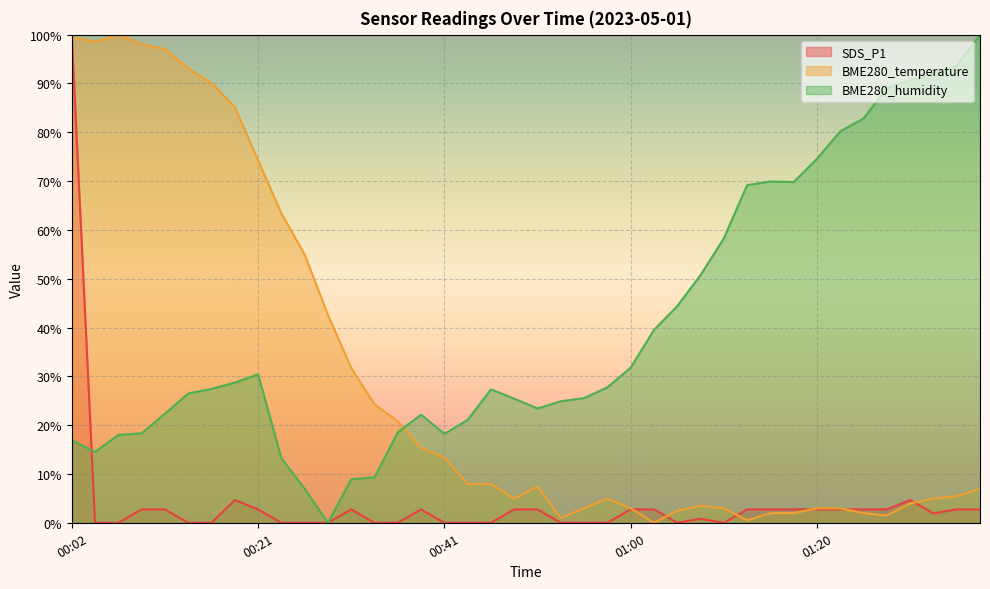

At which label does BME280_temperature first exceed 7?

00:02